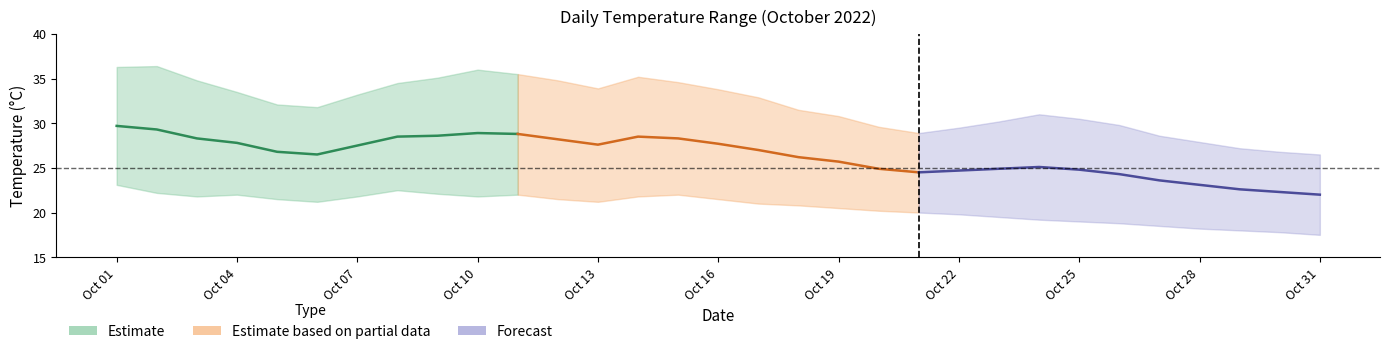

Reading left to right, list all the values displayed in this chart.

Mean (early Oct): 29.7	29.3	28.3	27.8	26.8	26.5	27.5	28.5	28.6	28.9	28.8
Mean (mid Oct): 28.8	28.2	27.6	28.5	28.3	27.7	27.0	26.2	25.7	24.9	24.5
Mean (late Oct): 24.5	24.7	24.9	25.1	24.8	24.3	23.6	23.1	22.6	22.3	22.0